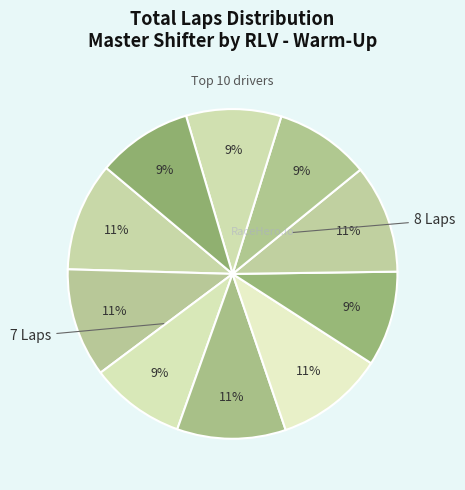

How many segments does this pie chart have?

10